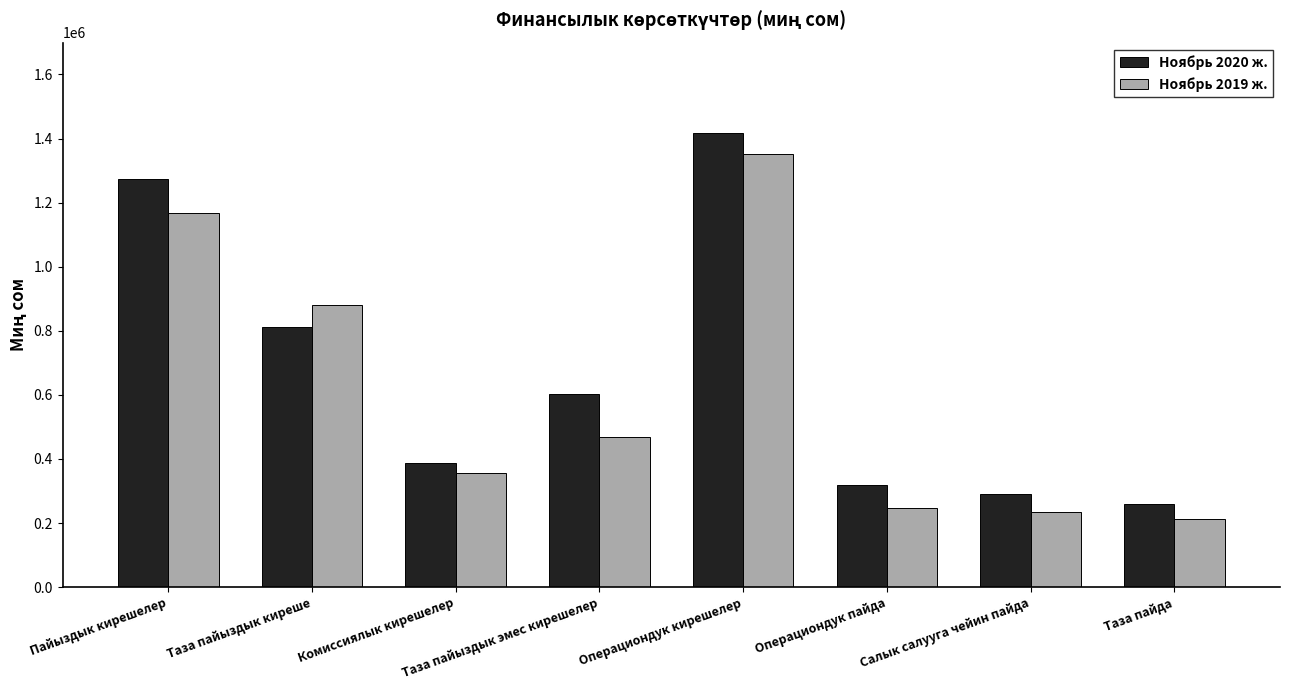

Is it true that Ноябрь 2020 ж. equals 604192 at Таза пайыздык эмес кирешелер?

True